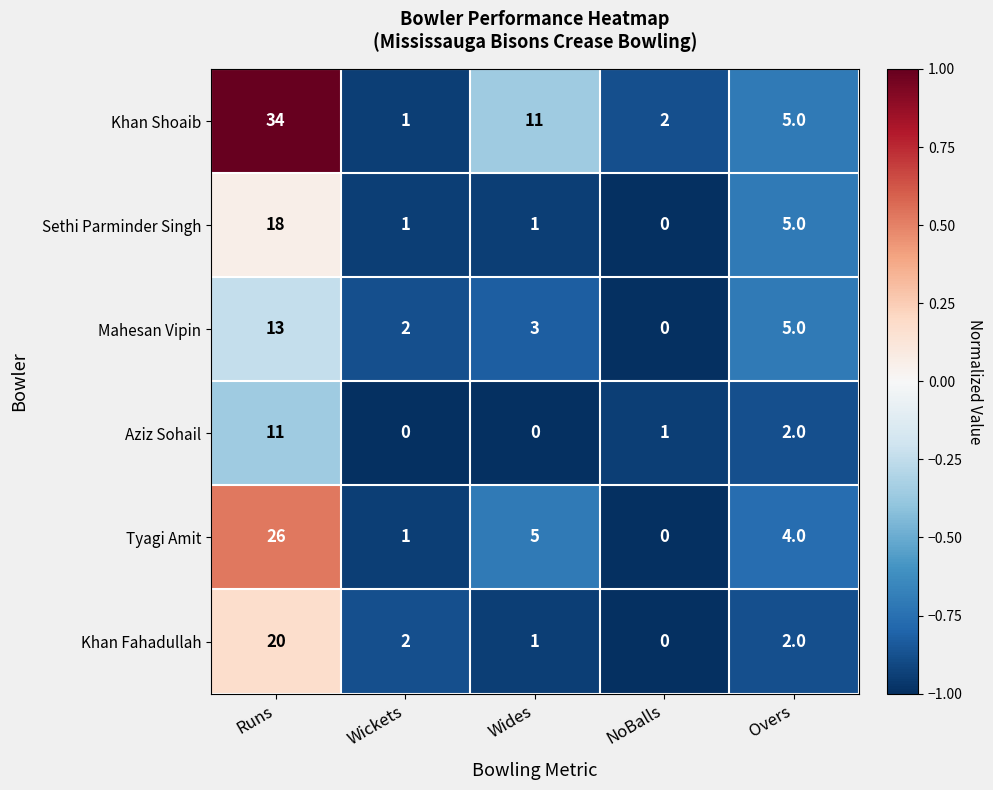

Reading left to right, what are all the values shown in this chart?

Khan Shoaib: 34	1	11	2	5
Sethi Parminder Singh: 18	1	1	0	5
Mahesan Vipin: 13	2	3	0	5
Aziz Sohail: 11	0	0	1	2
Tyagi Amit: 26	1	5	0	4
Khan Fahadullah: 20	2	1	0	2